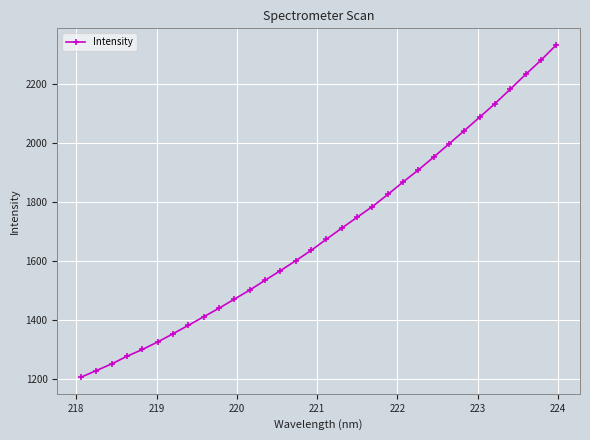

What is the greatest value displayed?

2333.3